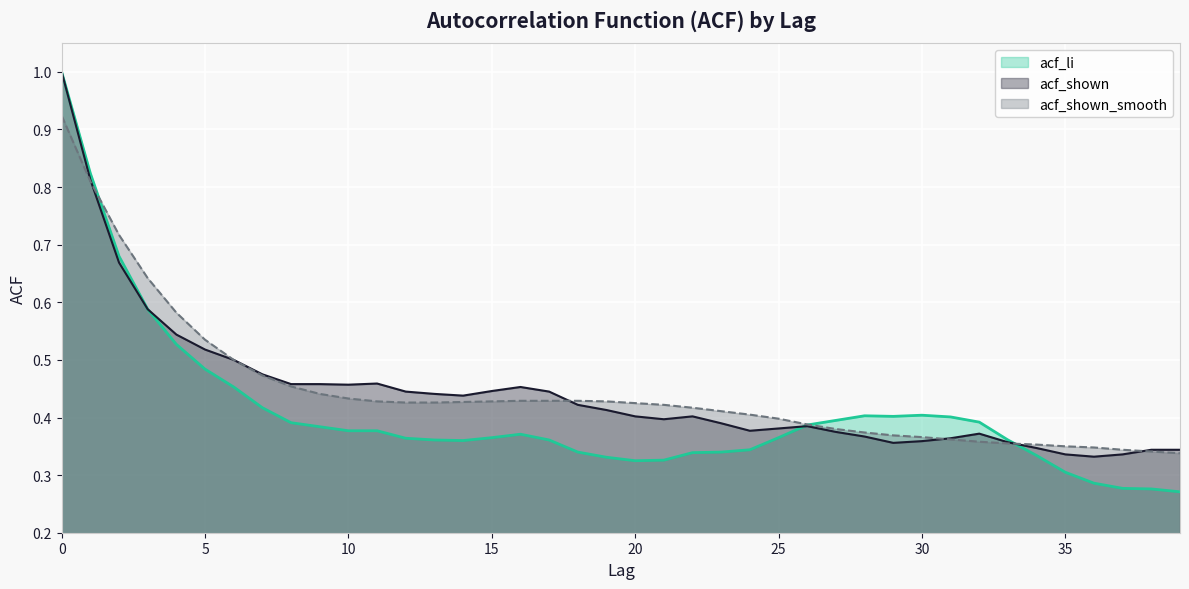

Reading left to right, what are all the values shown in this chart?

acf_li: 0=1.0	1=0.8	2=0.7	3=0.6	4=0.5	5=0.5	6=0.5	7=0.4	8=0.4	9=0.4	10=0.4	11=0.4	12=0.4	13=0.4	14=0.4	15=0.4	16=0.4	17=0.4	18=0.3	19=0.3	20=0.3	21=0.3	22=0.3	23=0.3	24=0.3	25=0.4	26=0.4	27=0.4	28=0.4	29=0.4	30=0.4	31=0.4	32=0.4	33=0.4	34=0.3	35=0.3	36=0.3	37=0.3	38=0.3	39=0.3
acf_shown: 0=1.0	1=0.8	2=0.7	3=0.6	4=0.5	5=0.5	6=0.5	7=0.5	8=0.5	9=0.5	10=0.5	11=0.5	12=0.4	13=0.4	14=0.4	15=0.4	16=0.5	17=0.4	18=0.4	19=0.4	20=0.4	21=0.4	22=0.4	23=0.4	24=0.4	25=0.4	26=0.4	27=0.4	28=0.4	29=0.4	30=0.4	31=0.4	32=0.4	33=0.4	34=0.3	35=0.3	36=0.3	37=0.3	38=0.3	39=0.3
acf_shown_smooth: 0=0.9	1=0.8	2=0.7	3=0.6	4=0.6	5=0.5	6=0.5	7=0.5	8=0.5	9=0.4	10=0.4	11=0.4	12=0.4	13=0.4	14=0.4	15=0.4	16=0.4	17=0.4	18=0.4	19=0.4	20=0.4	21=0.4	22=0.4	23=0.4	24=0.4	25=0.4	26=0.4	27=0.4	28=0.4	29=0.4	30=0.4	31=0.4	32=0.4	33=0.4	34=0.4	35=0.3	36=0.3	37=0.3	38=0.3	39=0.3